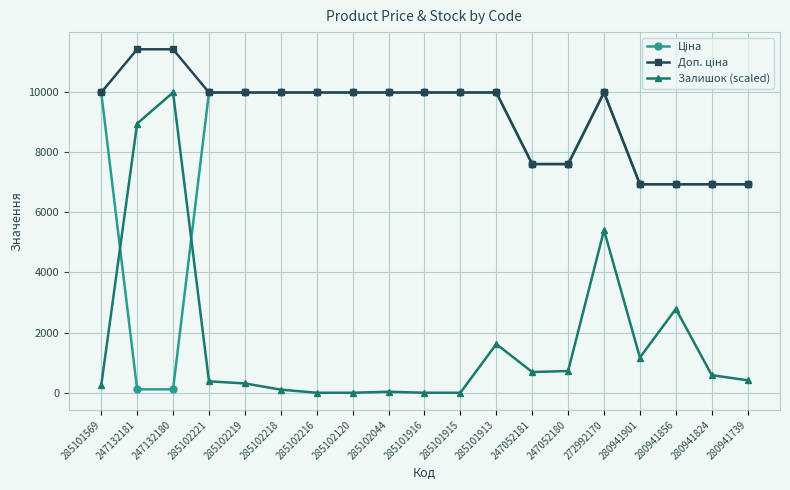

What is the difference between the highest and lowest values at 285102221?

9596.6